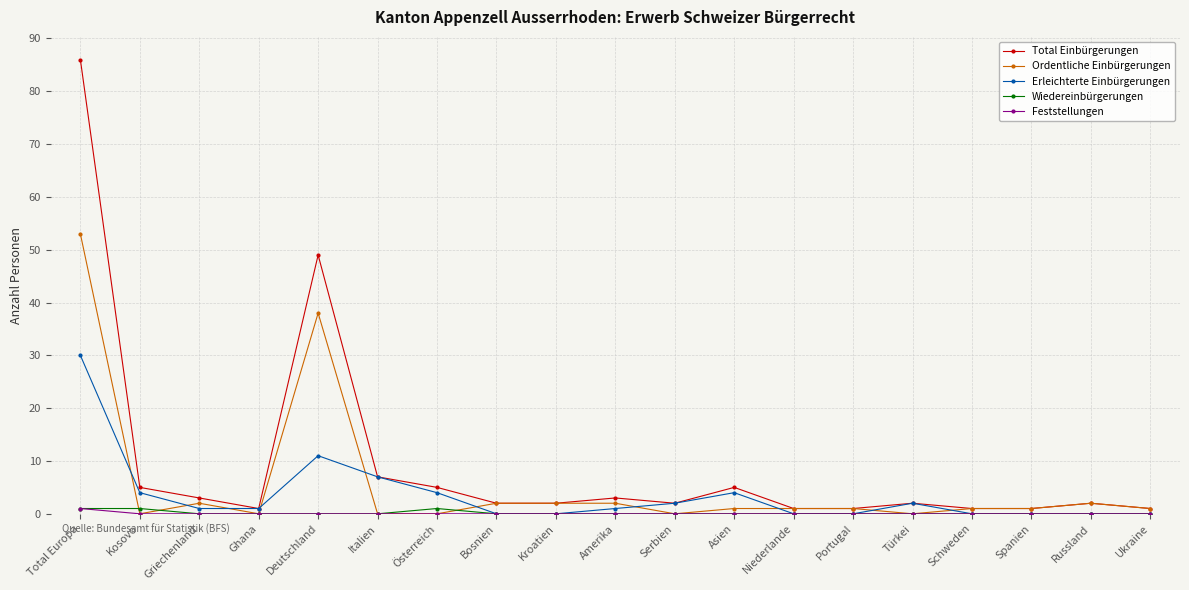

Between which two adjacent categories do Ordentliche Einbürgerungen and Erleichterte Einbürgerungen first intersect?

Total Europa and Kosovo